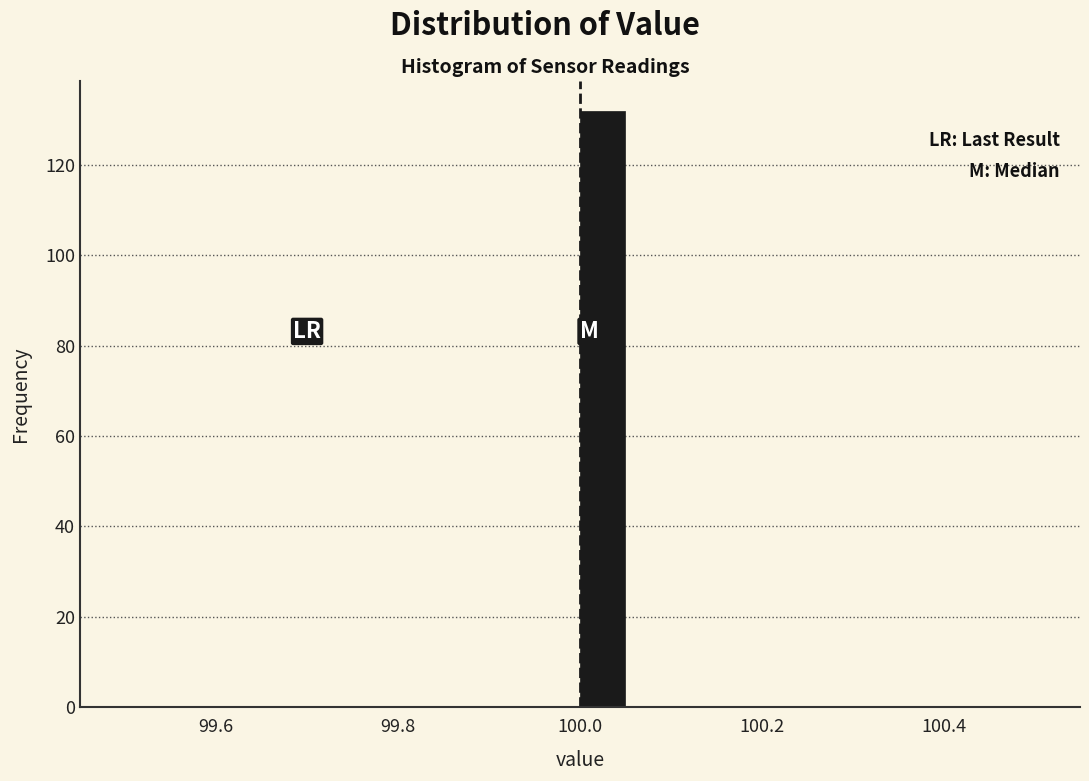

Read against the x-axis, roughly where is the centre of the tallest bar?

100.02